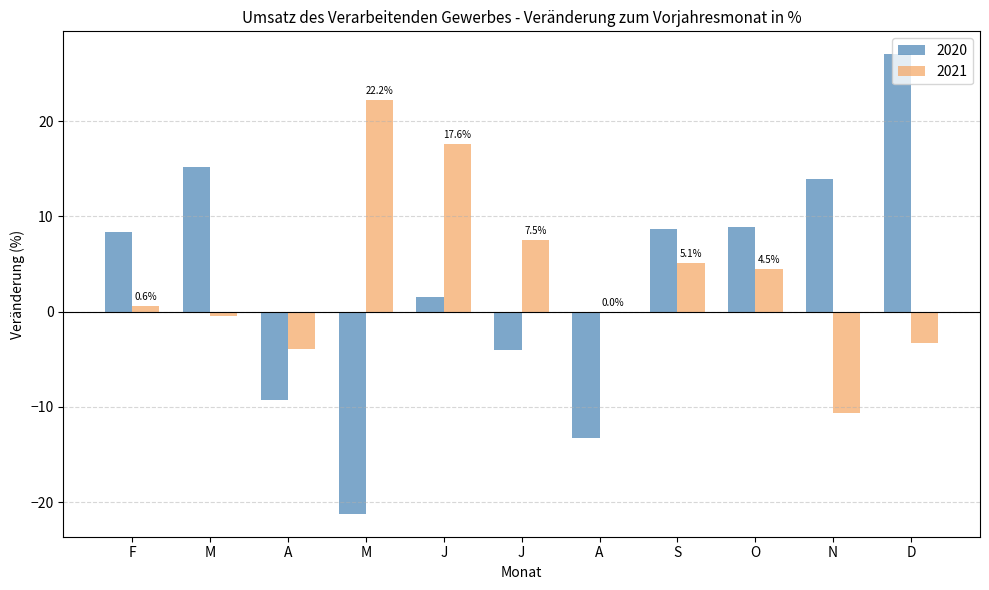

At how many categories does at least one series exceed 0?

9